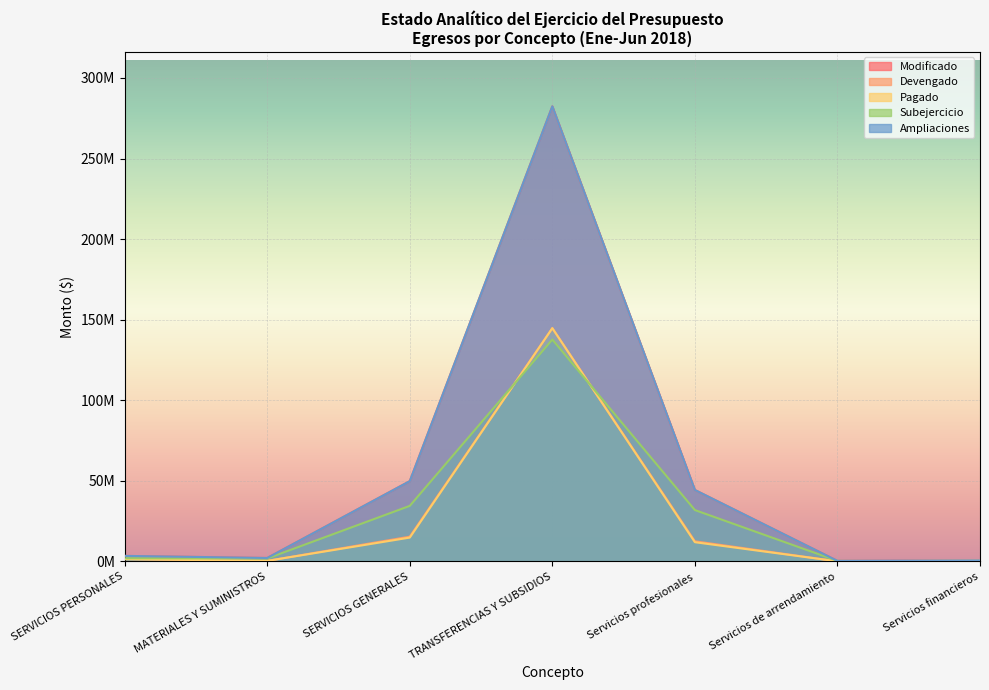

Reading left to right, transcribe all the data shown in this chart.

Modificado: SERVICIOS PERSONALES=3406229.5	MATERIALES Y SUMINISTROS=2104731.8	SERVICIOS GENERALES=49797991.1	TRANSFERENCIAS Y SUBSIDIOS=282404603.9	Servicios profesionales=44314229.5	Servicios de arrendamiento=311507.3	Servicios financieros=627059.7
Devengado: SERVICIOS PERSONALES=1460536.1	MATERIALES Y SUMINISTROS=310244.8	SERVICIOS GENERALES=15344370.8	TRANSFERENCIAS Y SUBSIDIOS=144730231.6	Servicios profesionales=12463311.3	Servicios de arrendamiento=27840.0	Servicios financieros=487114.2
Pagado: SERVICIOS PERSONALES=1382713.5	MATERIALES Y SUMINISTROS=310244.8	SERVICIOS GENERALES=14764302.7	TRANSFERENCIAS Y SUBSIDIOS=144730231.6	Servicios profesionales=11896085.0	Servicios de arrendamiento=27840.0	Servicios financieros=487114.2
Subejercicio: SERVICIOS PERSONALES=1945693.4	MATERIALES Y SUMINISTROS=1794487.0	SERVICIOS GENERALES=34453620.3	TRANSFERENCIAS Y SUBSIDIOS=137674372.3	Servicios profesionales=31850918.2	Servicios de arrendamiento=283667.3	Servicios financieros=139945.5
Ampliaciones: SERVICIOS PERSONALES=3406229.5	MATERIALES Y SUMINISTROS=2104731.8	SERVICIOS GENERALES=49797991.1	TRANSFERENCIAS Y SUBSIDIOS=282404603.9	Servicios profesionales=44314229.5	Servicios de arrendamiento=311507.3	Servicios financieros=627059.7